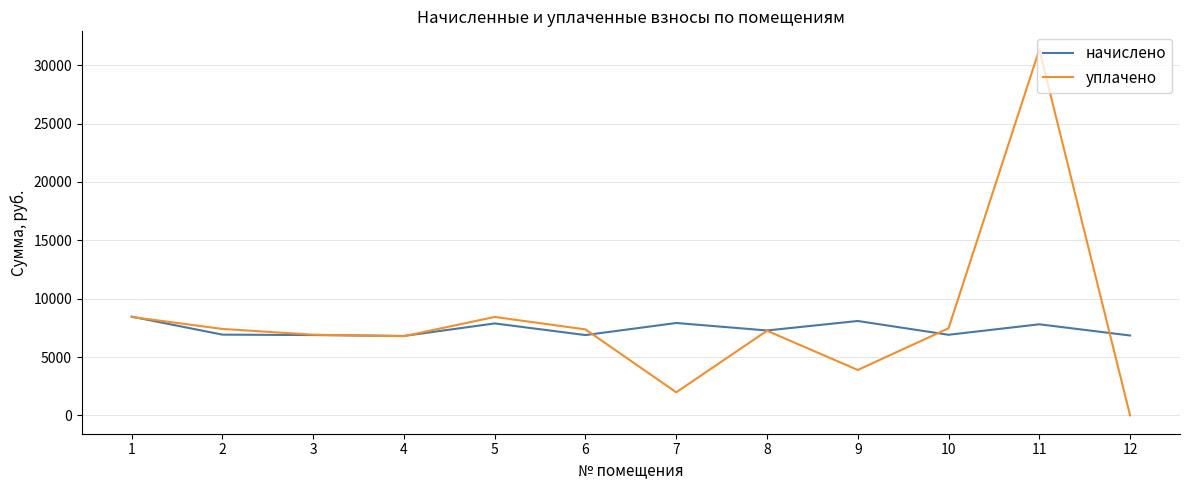

Rank the series at 7 from lowest to highest value.

уплачено, начислено